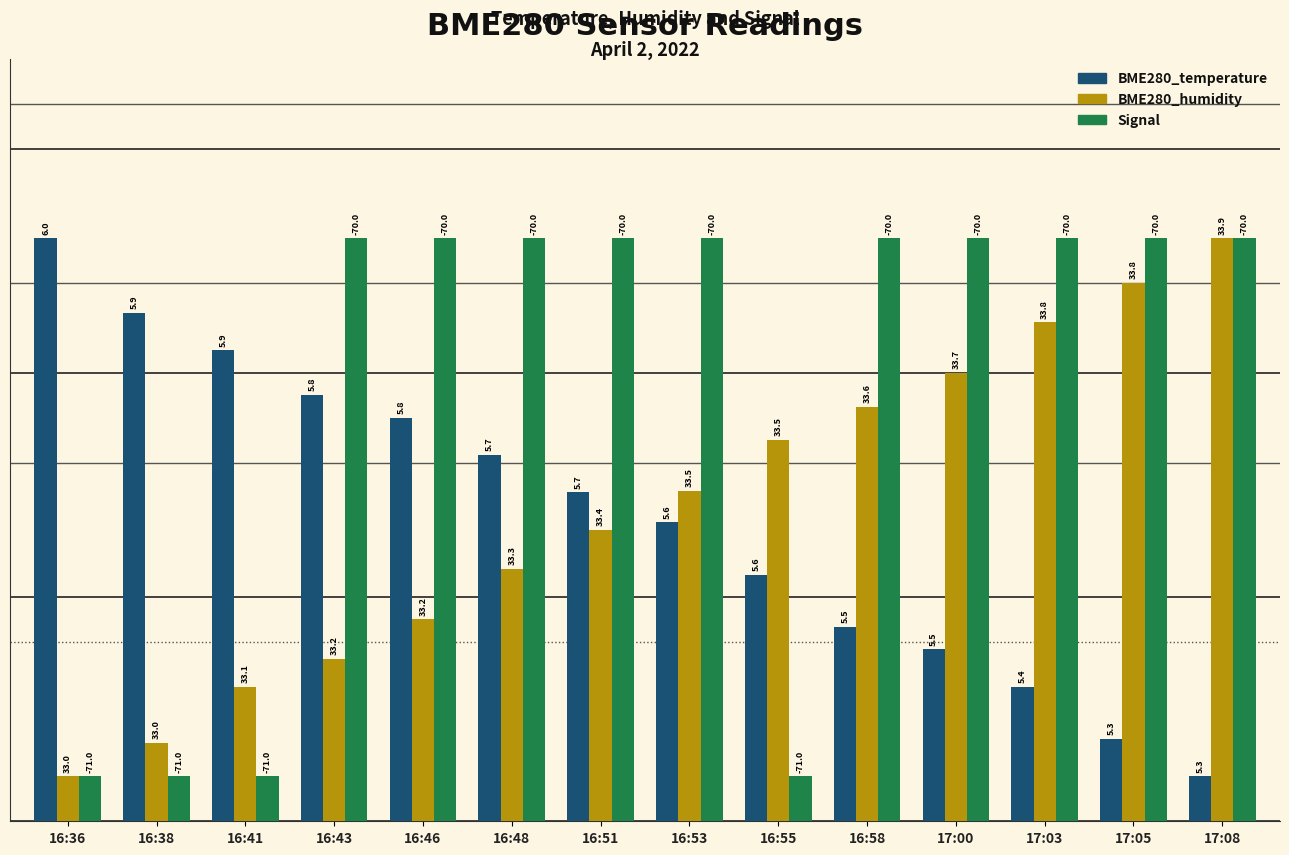

Which series changed the most between 16:53 and 17:00?

BME280_temperature